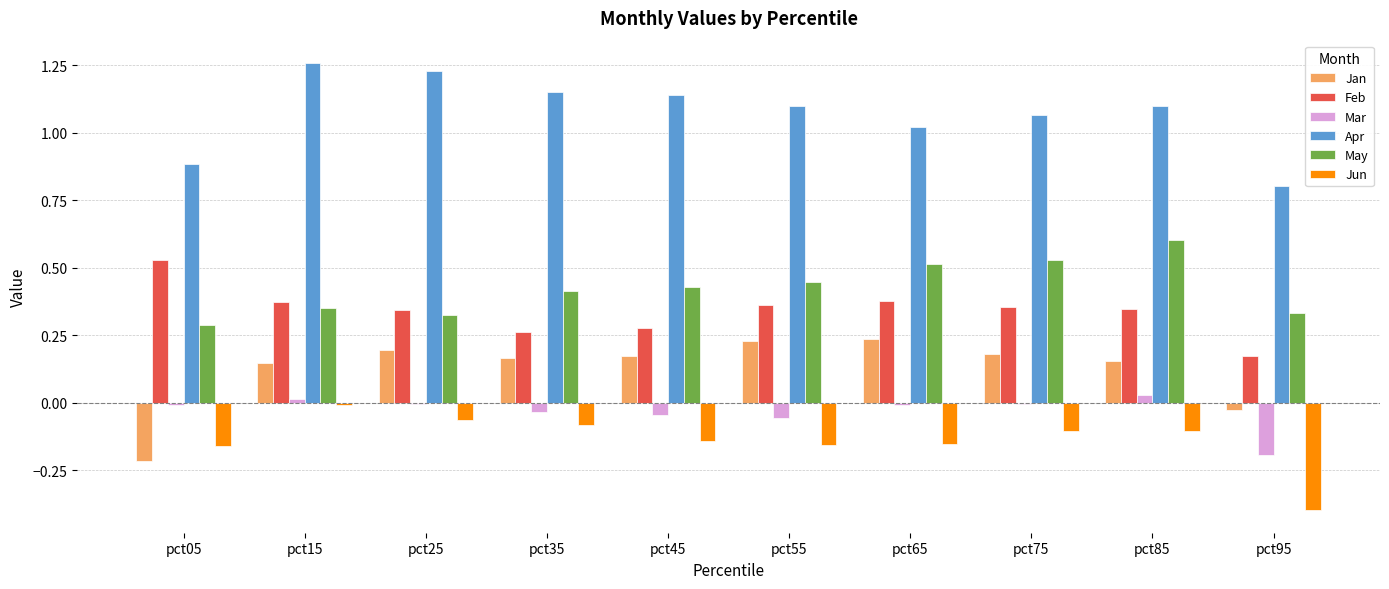

List the series in order of their peak value, lowest first.

Jun, Mar, Jan, Feb, May, Apr